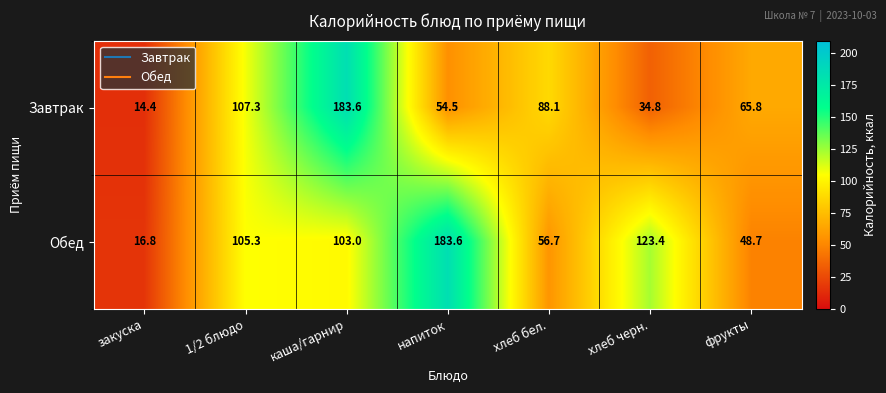

Which series changed the most between напиток and хлеб черн.?

Обед